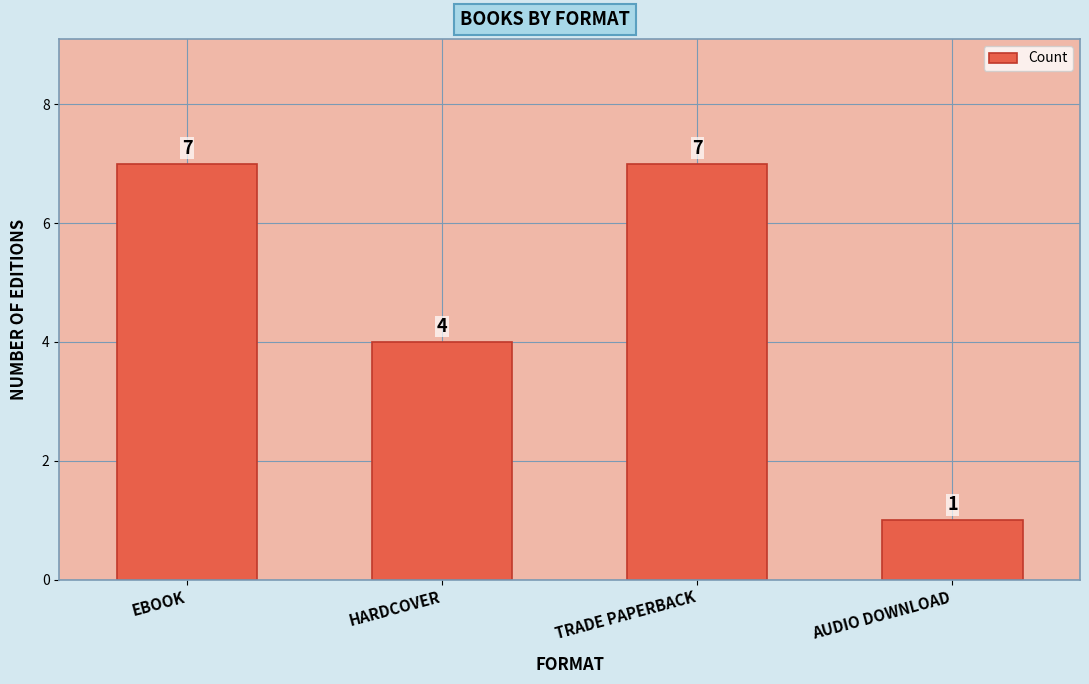

What position from the right is TRADE PAPERBACK?

2